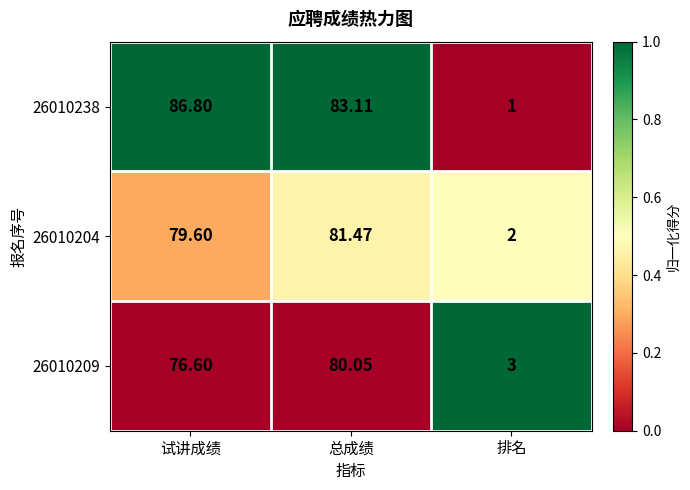

Where does the 26010238 series first go above 83?

试讲成绩